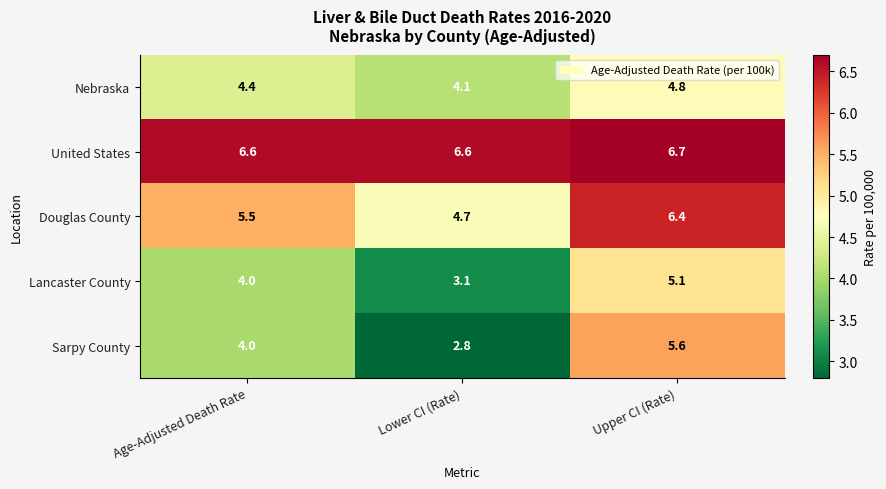

Which series has the largest total across all categories?

United States